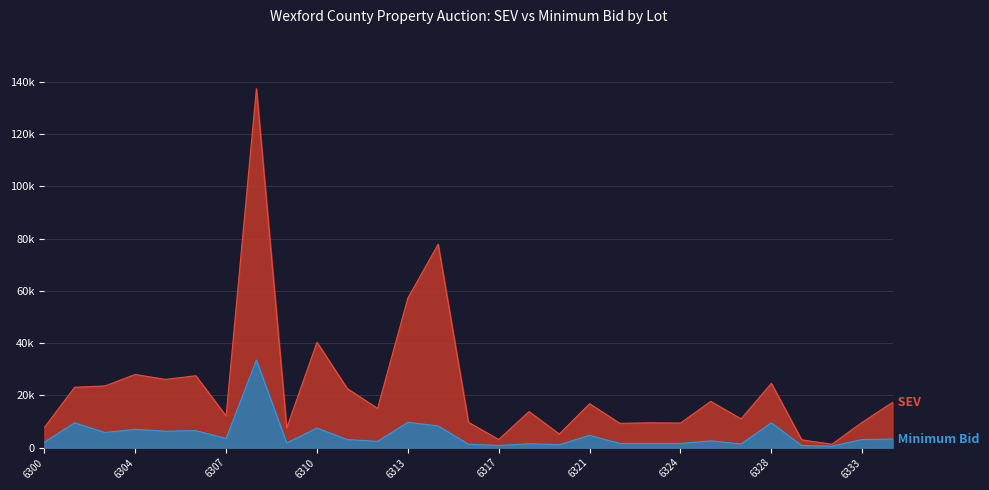

The value of SEV at 6317 is 4696. True or false?

False